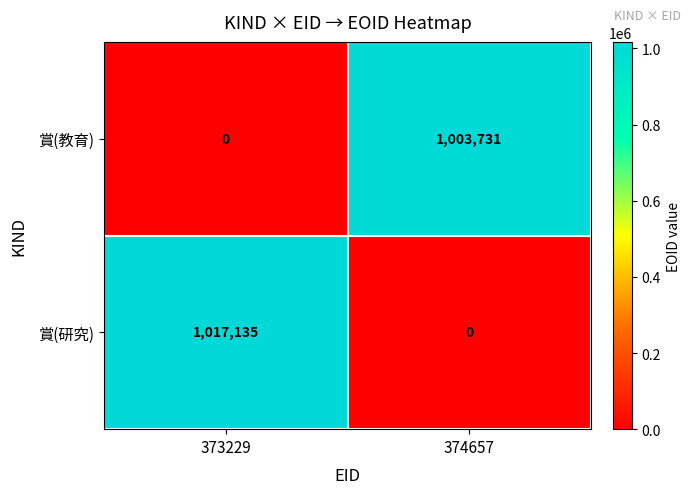

What is the sum of all 賞(教育) values?

1003731